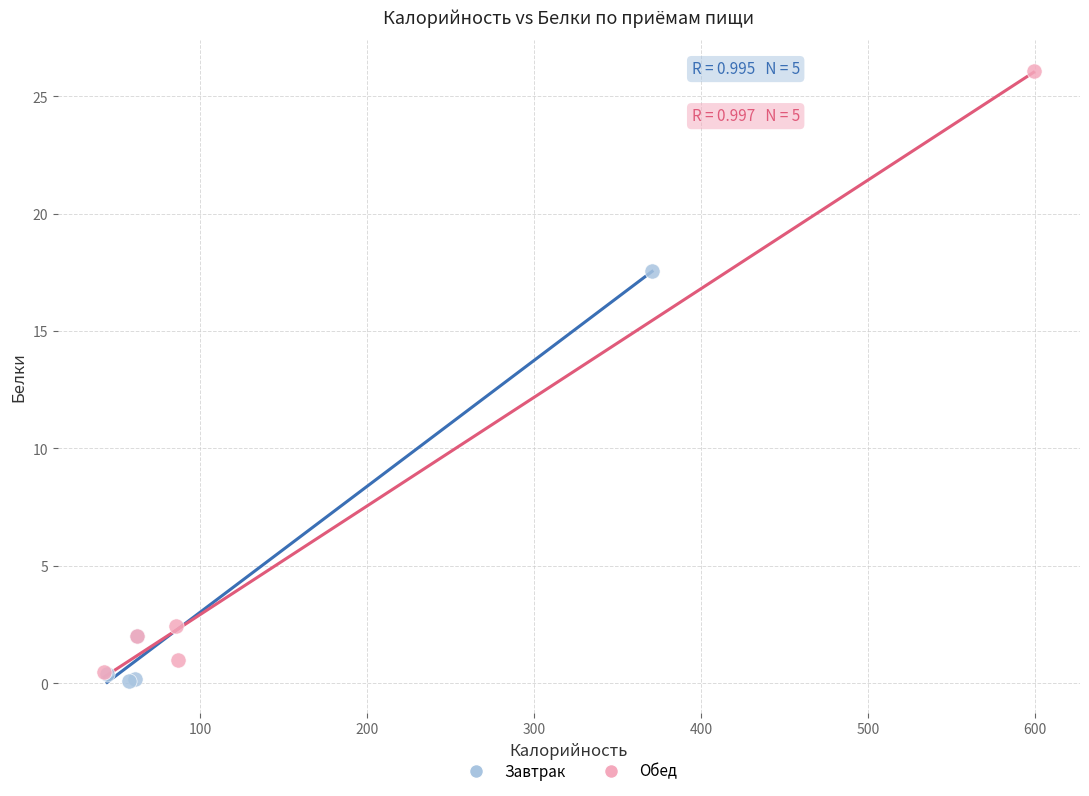

Which series reaches the minimum Y coordinate?

Завтрак